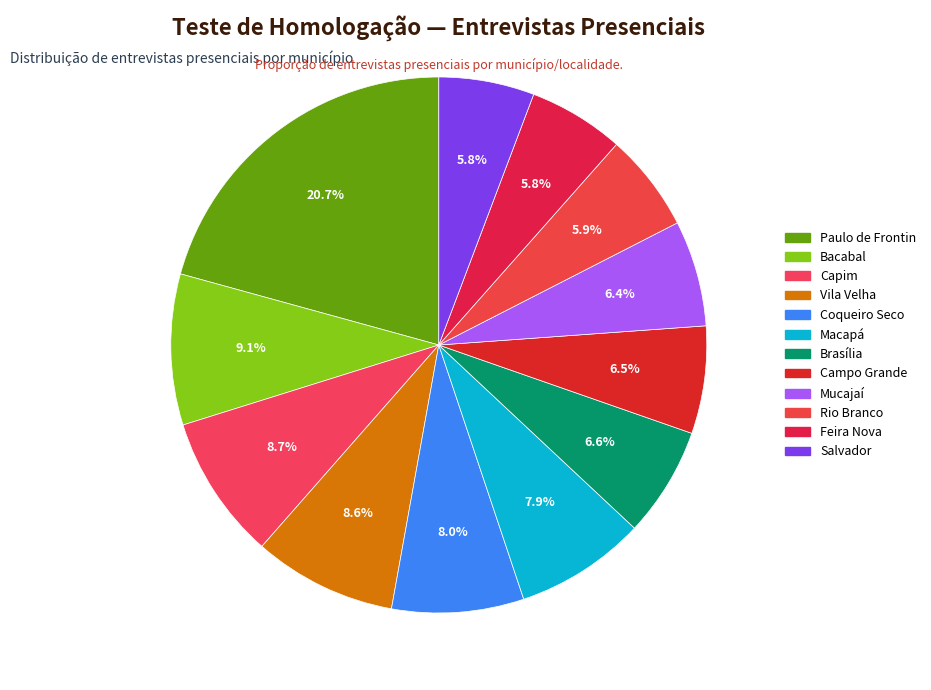

How many segments does this pie chart have?

12